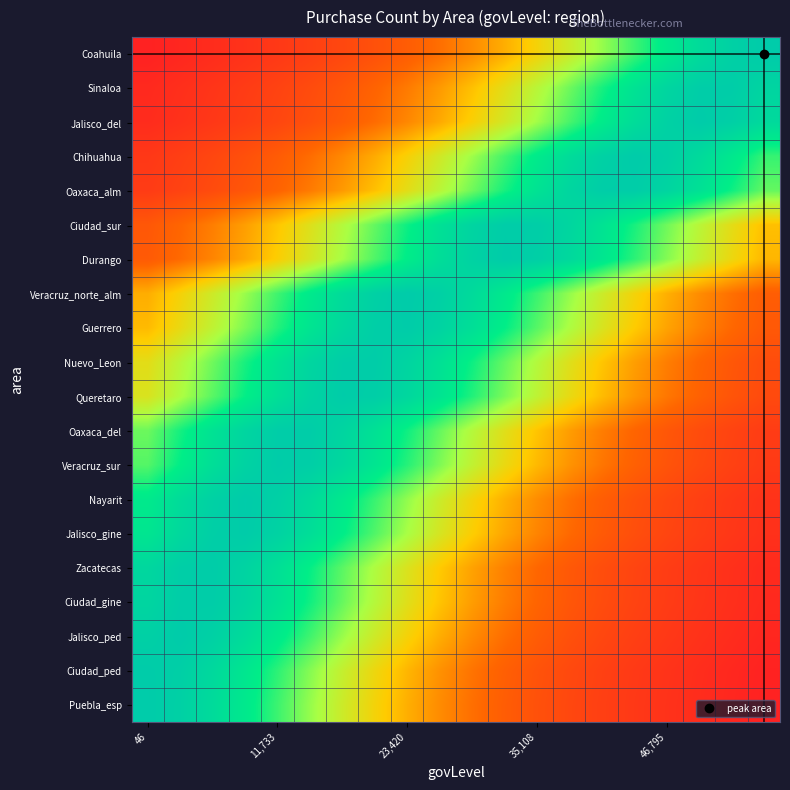

List the series in order of their peak value, lowest first.

Ciudad_gine, Oaxaca_del, Sinaloa, Oaxaca_alm, Nuevo_Leon, Ciudad_sur, Zacatecas, Queretaro, Guerrero, Veracruz_sur, Jalisco_gine, Durango, Ciudad_ped, Jalisco_del, Chihuahua, Nayarit, Jalisco_ped, Veracruz_norte_alm, Coahuila, Puebla_esp